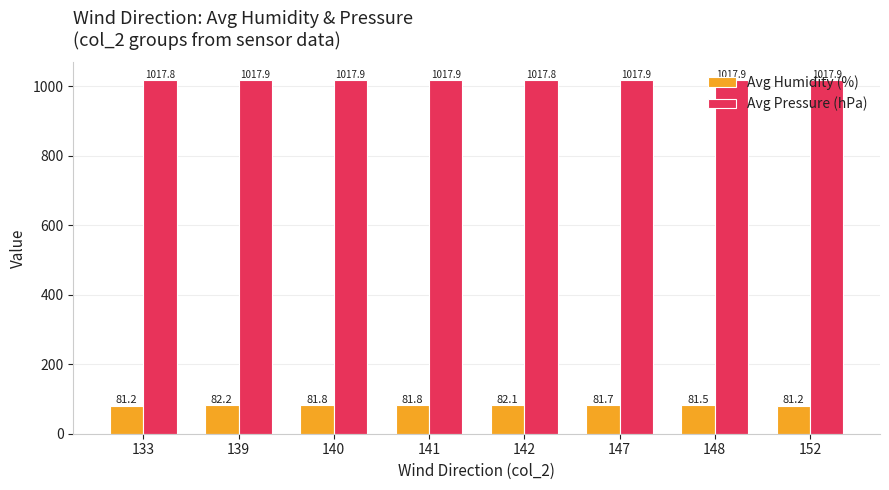

What are all the series names shown in the legend?

Avg Humidity (%), Avg Pressure (hPa)